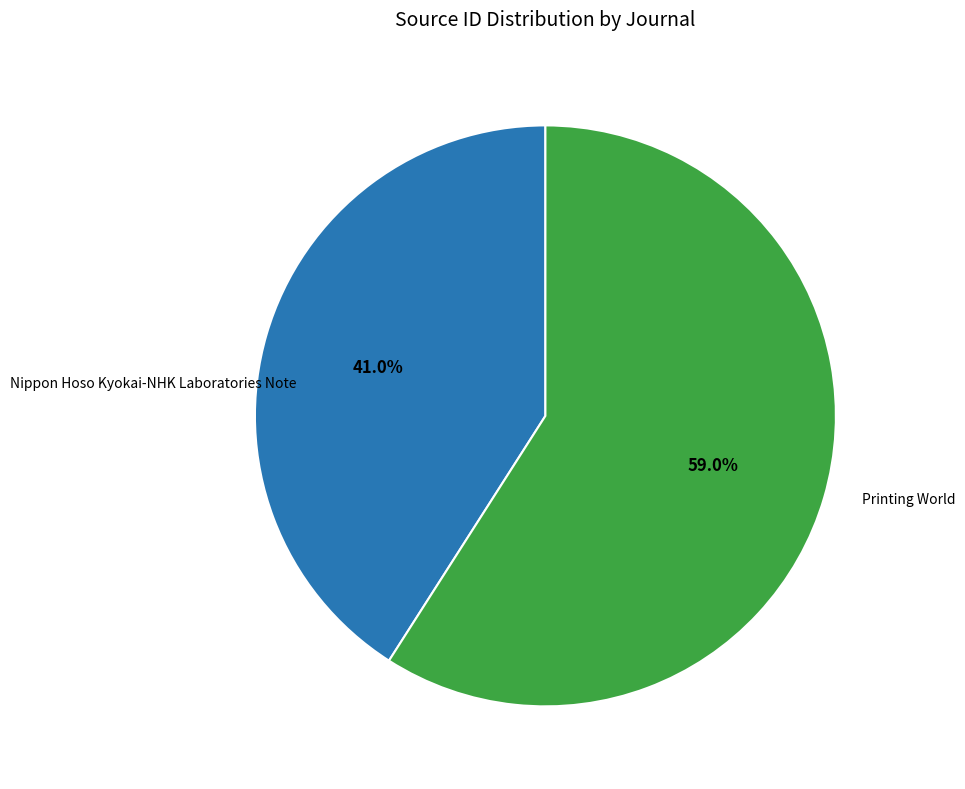

Is there a majority slice in this chart?

Yes